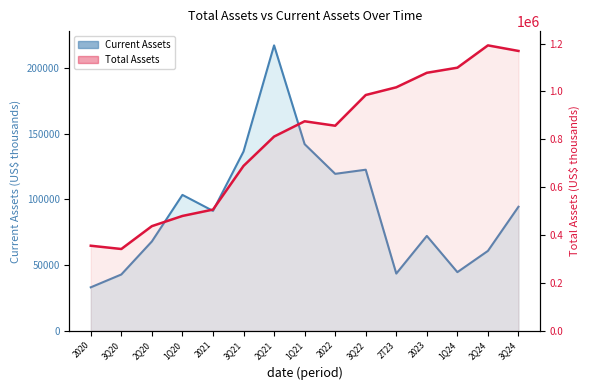

What is the spread (max minus min) of values at 3Q22?

862670